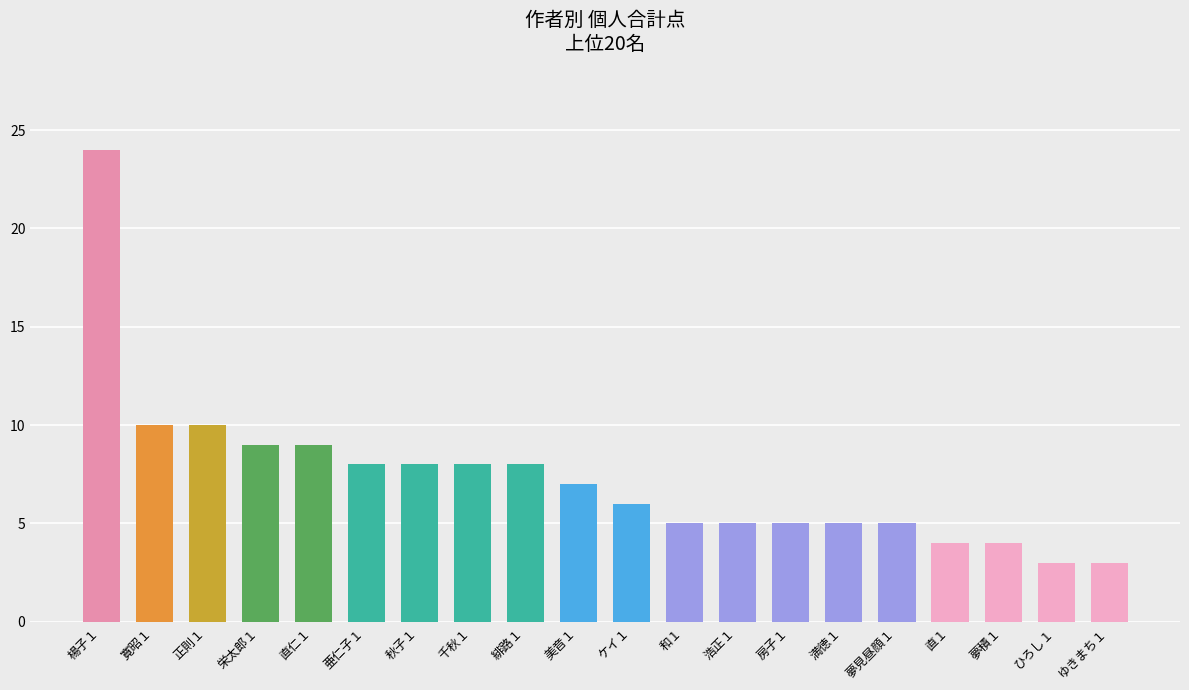

What is the greatest value displayed?

24